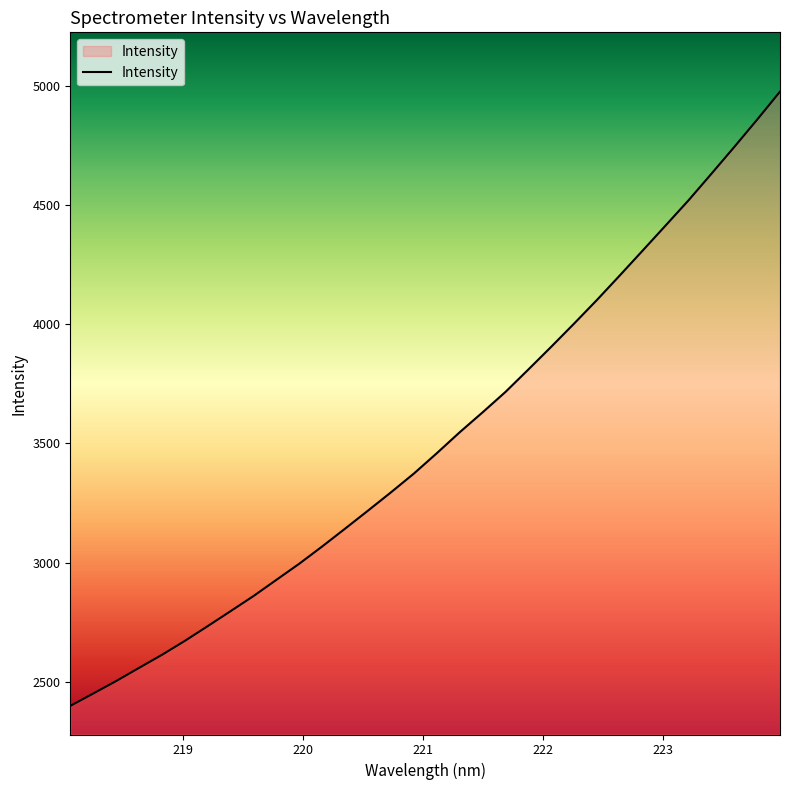

True or false: the data has more than 1 interior local peaks.

False